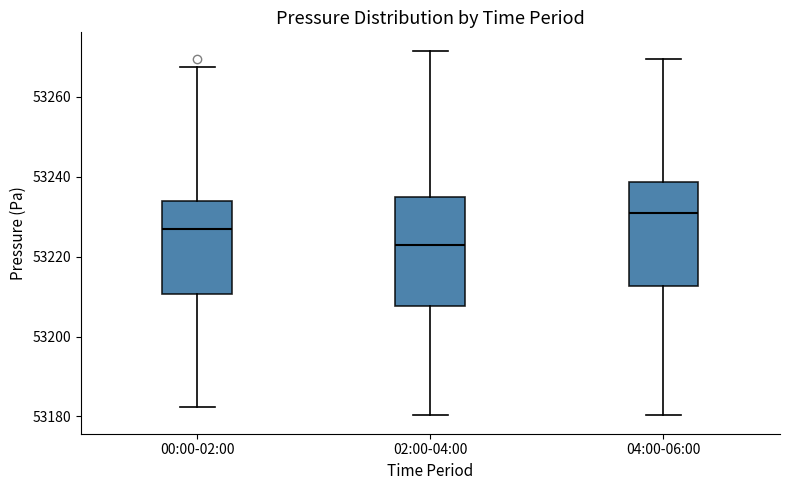

Reading left to right, transcribe this box plot: for each box, give where its median line is, the range the box spans, and where its two whiskers end, as read against the y-axis. The values are not printed on the chart, so give them approximately, as read against the axis.

00:00-02:00: median 53226, box 53210 to 53234, whiskers 53182 to 53268
02:00-04:00: median 53222, box 53208 to 53236, whiskers 53180 to 53272
04:00-06:00: median 53232, box 53212 to 53238, whiskers 53180 to 53270